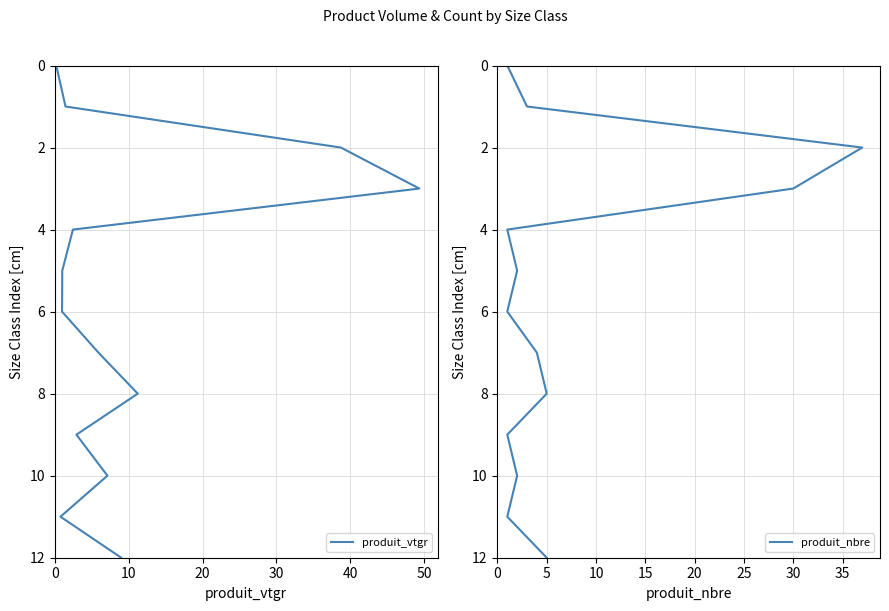

True or false: produit_nbre and produit_vtgr cross at least once.

False